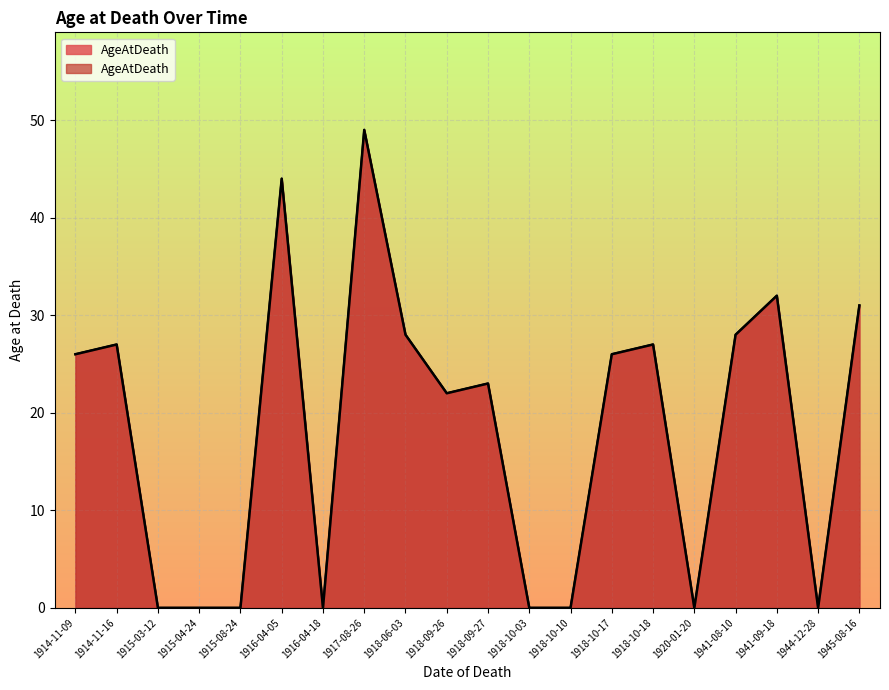

What is the difference between the maximum and minimum values?

49